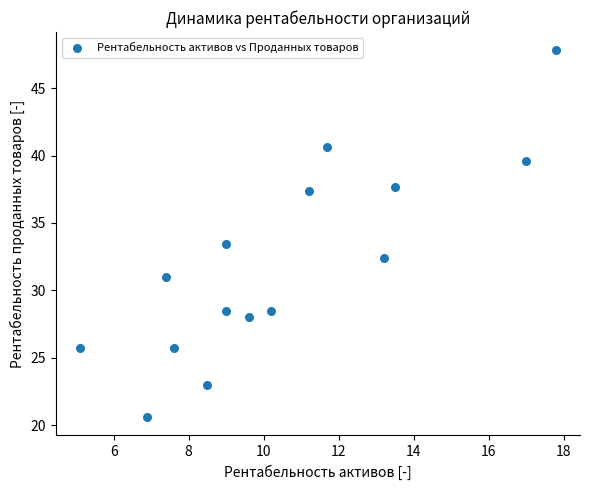

What is the range of Y values (max minus min)?

27.2